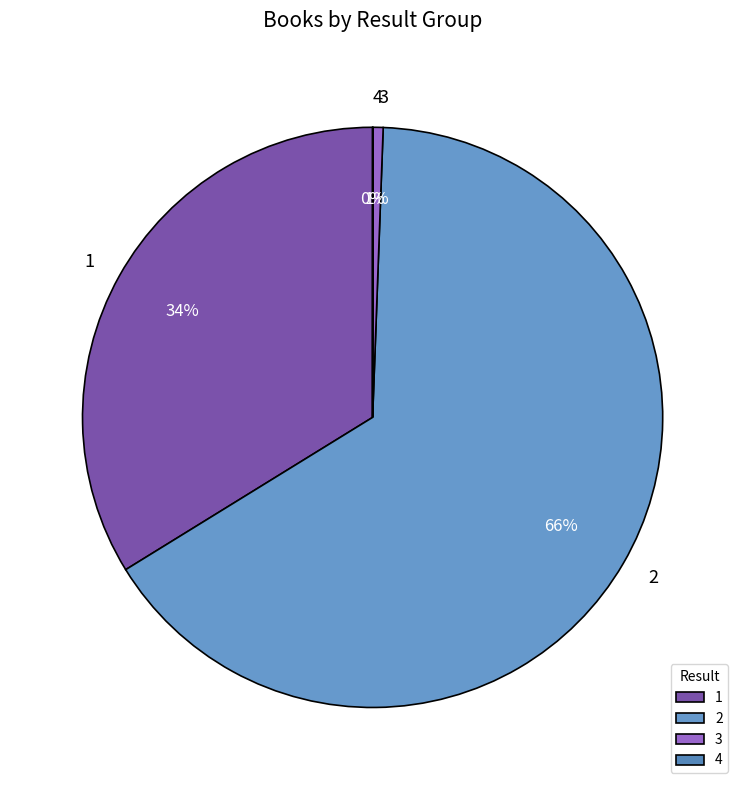

Is there a majority slice in this chart?

Yes